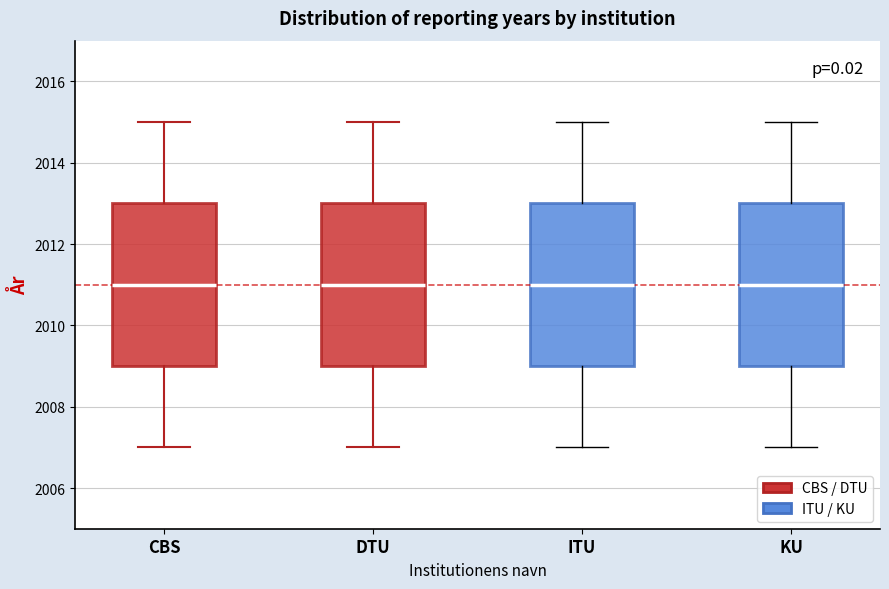

Reading left to right, transcribe this box plot: for each box, give where its median line is, the range the box spans, and where its two whiskers end, as read against the y-axis. The values are not printed on the chart, so give them approximately, as read against the axis.

CBS: median 2011, box 2009 to 2013, whiskers 2007 to 2015
DTU: median 2011, box 2009 to 2013, whiskers 2007 to 2015
ITU: median 2011, box 2009 to 2013, whiskers 2007 to 2015
KU: median 2011, box 2009 to 2013, whiskers 2007 to 2015